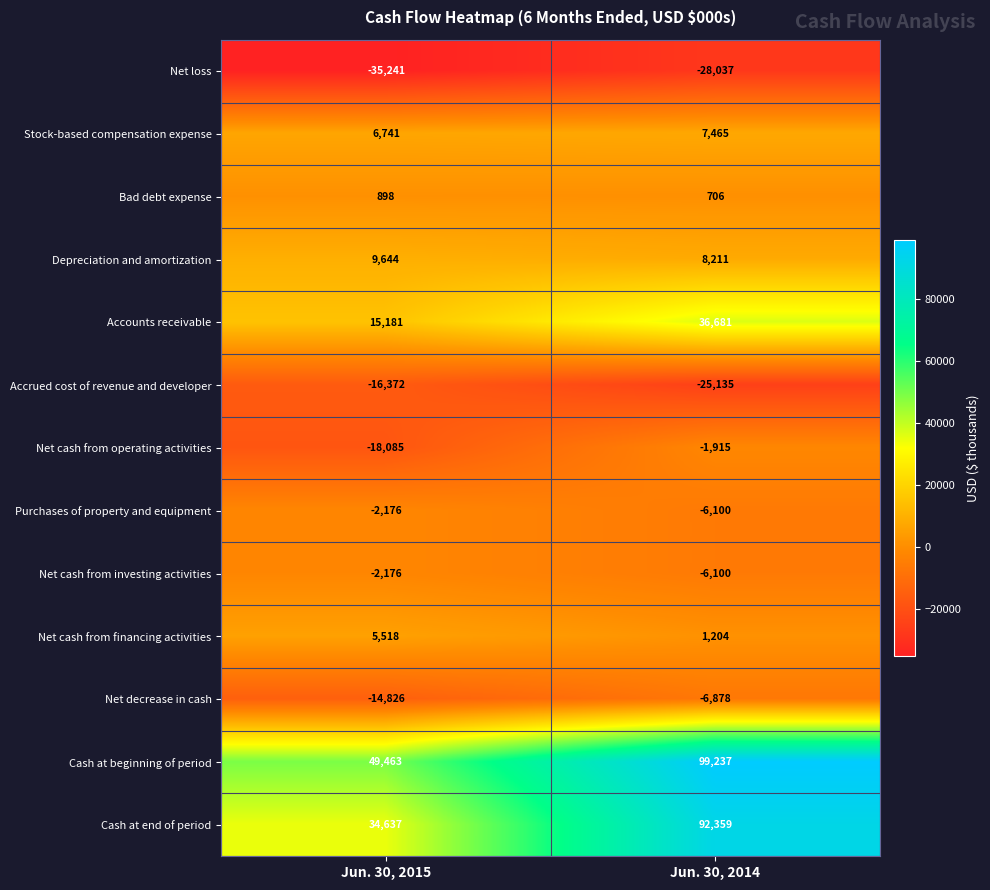

What is the total value across all series at Jun. 30, 2014?

171698